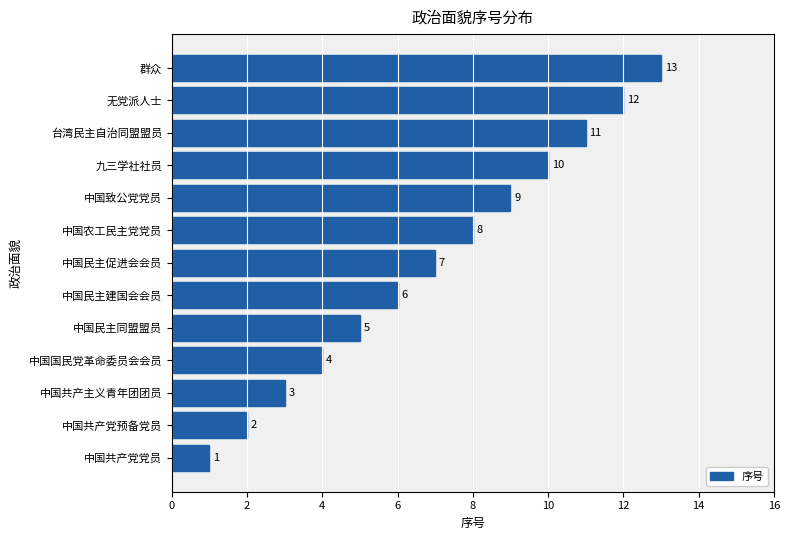

How many categories are shown in the chart?

13